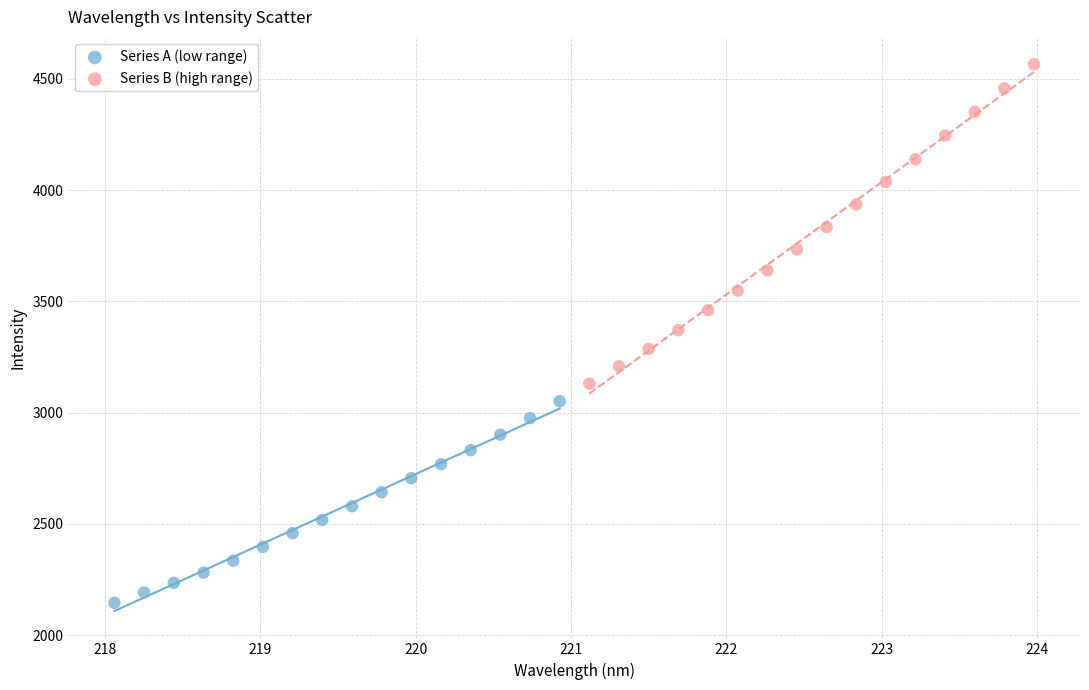

Which series reaches the minimum Y coordinate?

Series A (low range)